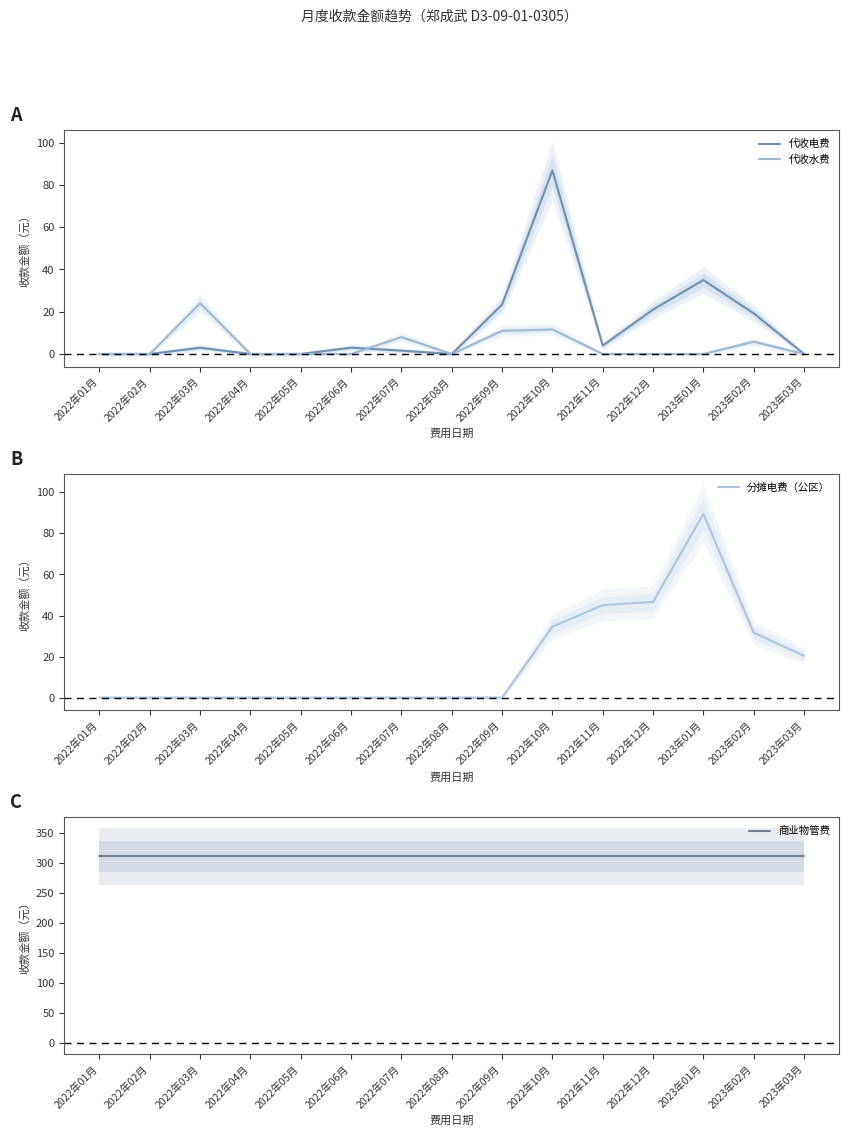

How many values in the 代收电费 series exceed 3?

6